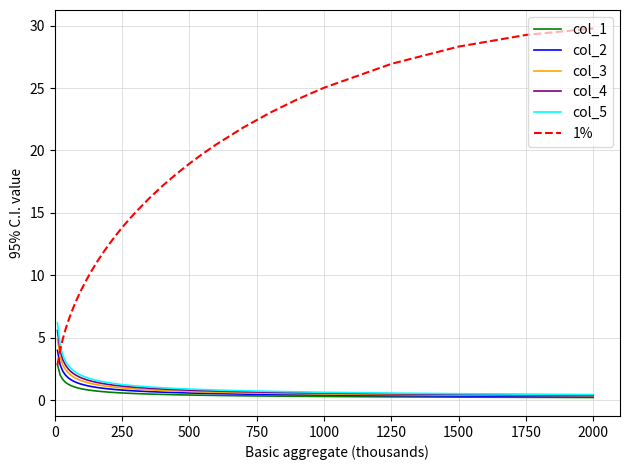

What is the difference between the maximum and minimum values in the 1% series?

26.9